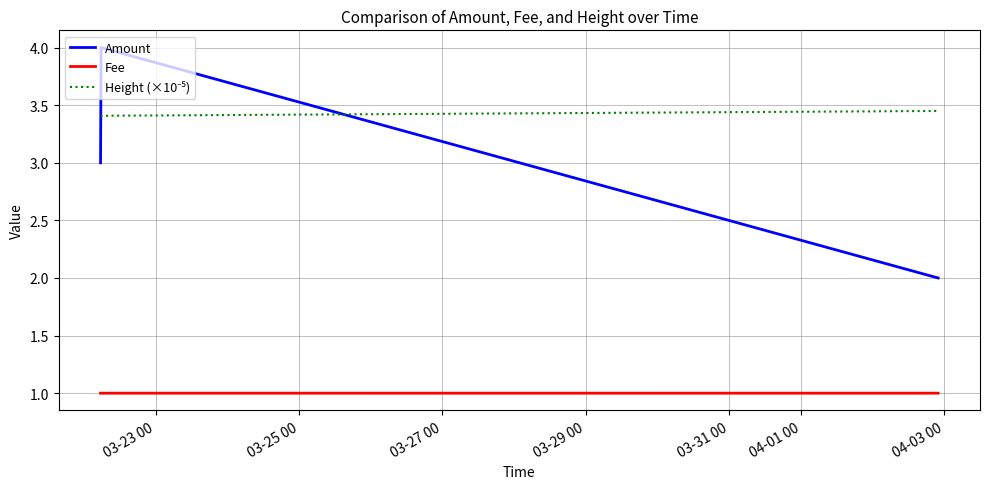

How many Fee values are between 1 and 2?

3